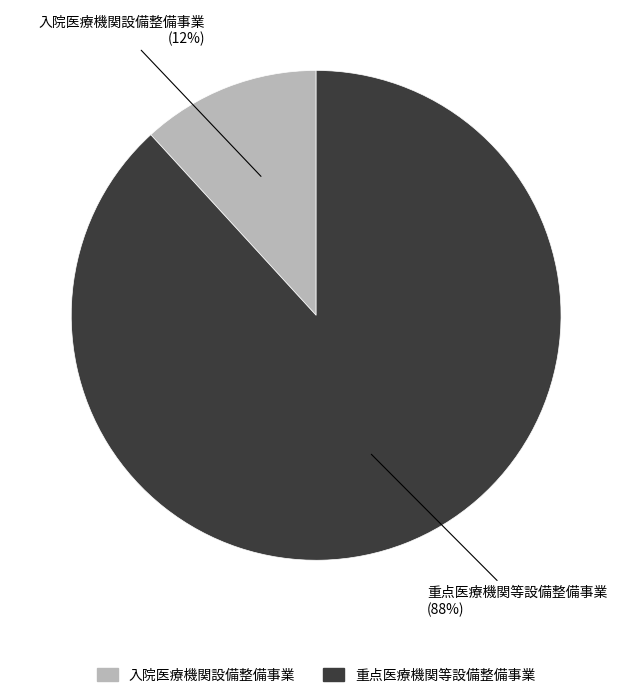

Is there a majority slice in this chart?

Yes